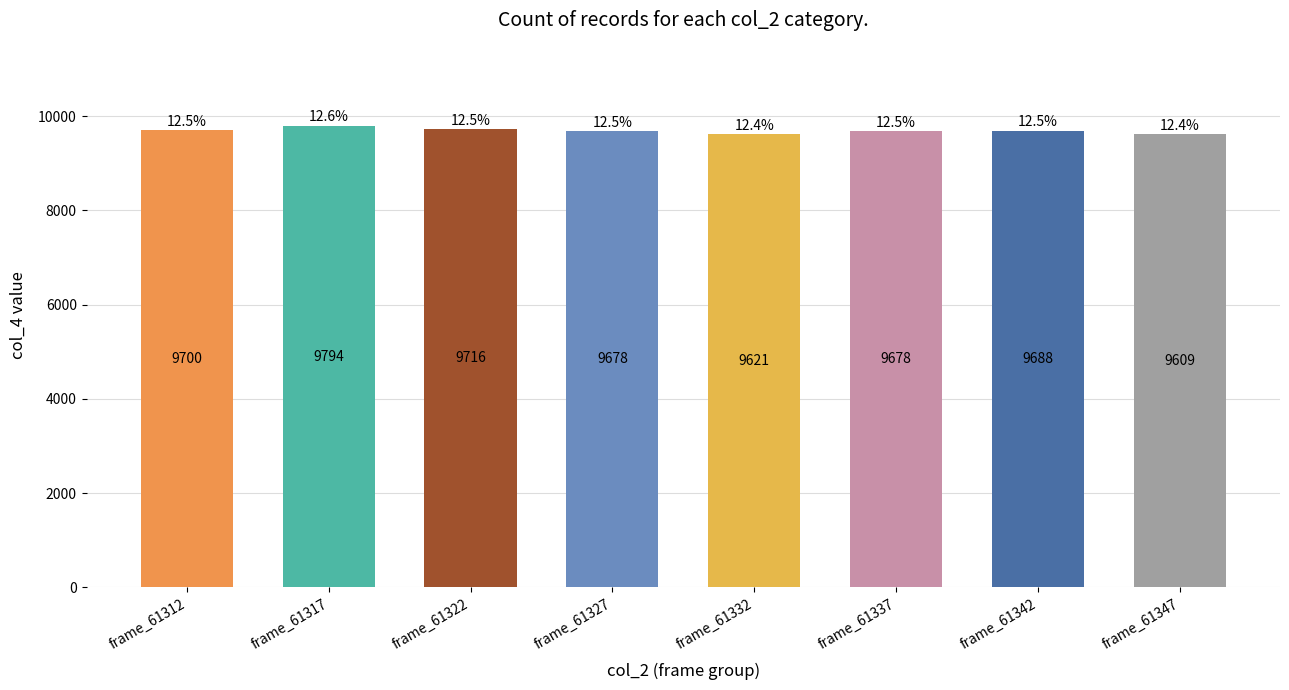

Which has a higher value, frame_61332 or frame_61322?

frame_61322